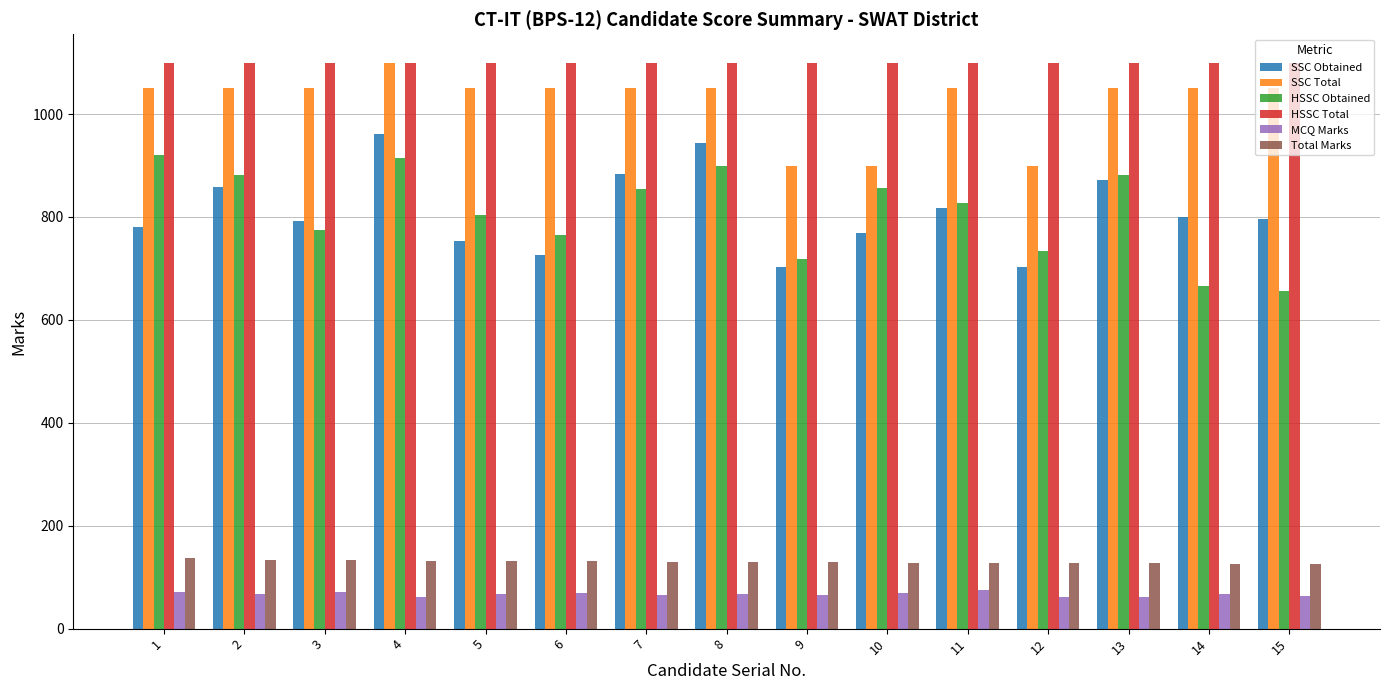

What is the value of the HSSC Obtained bar at the 15th from the left?

657